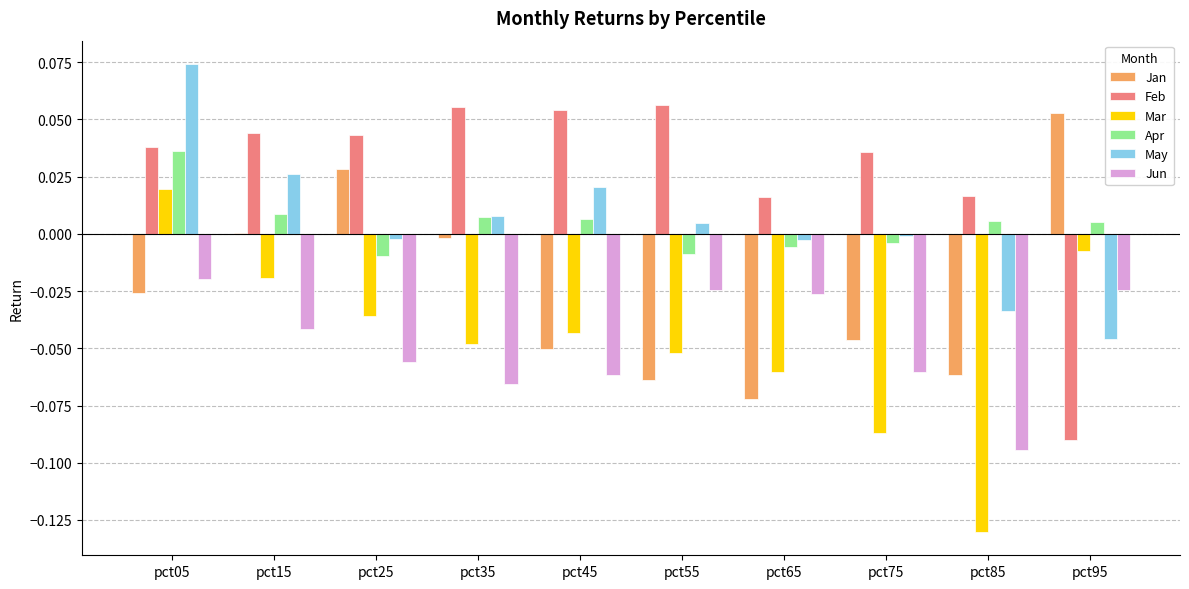

Which series changed the most between pct15 and pct75?

Mar